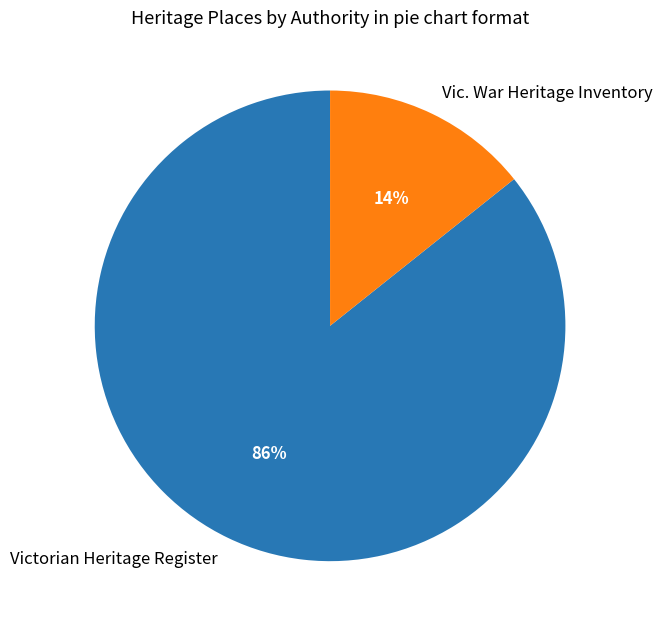

To the nearest percent, what percentage of the pie is Victorian Heritage Register?

86%